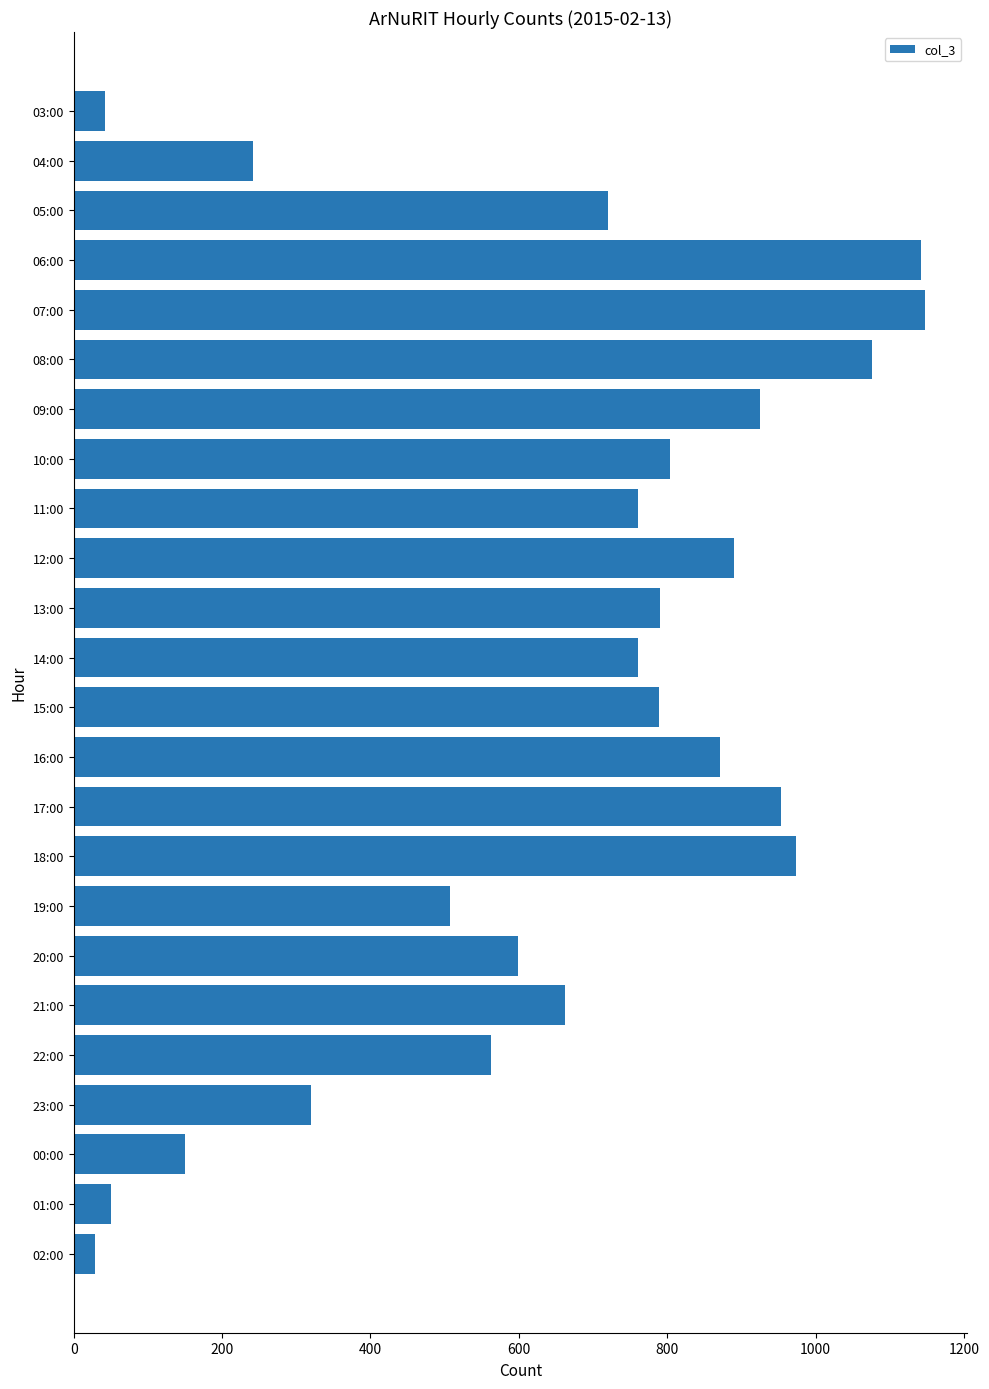

What is the smallest value displayed?

29